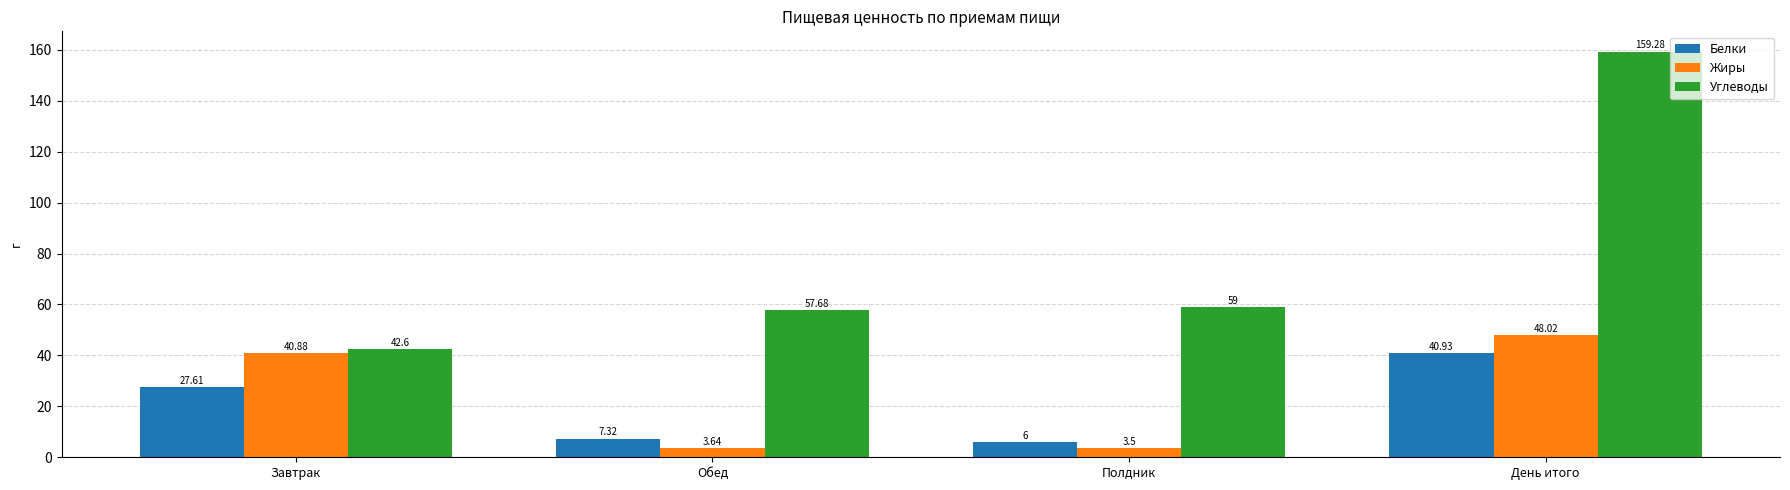

What is the difference between the highest and lowest values at Обед?

54.0